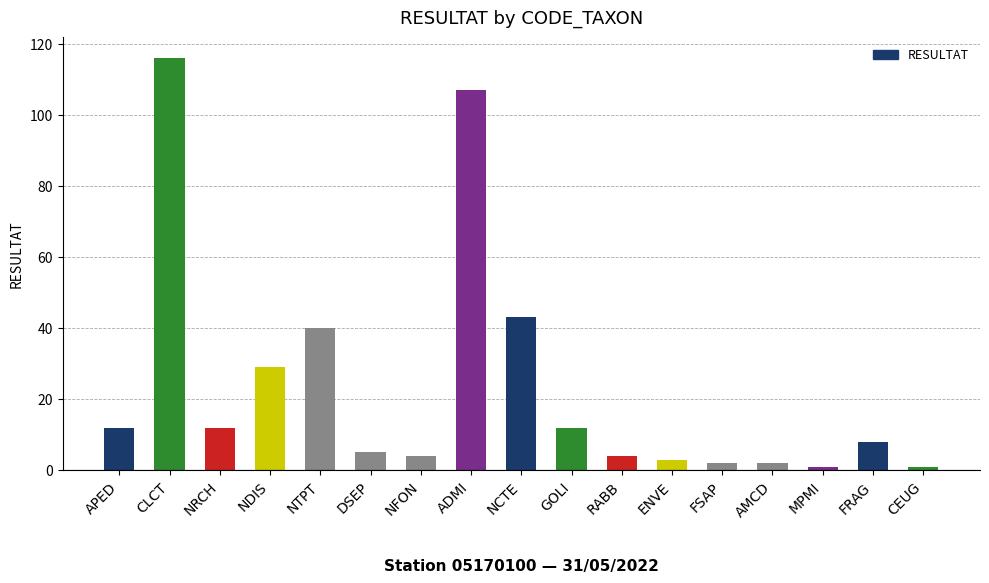

What is the difference between the values at NCTE and GOLI?

31